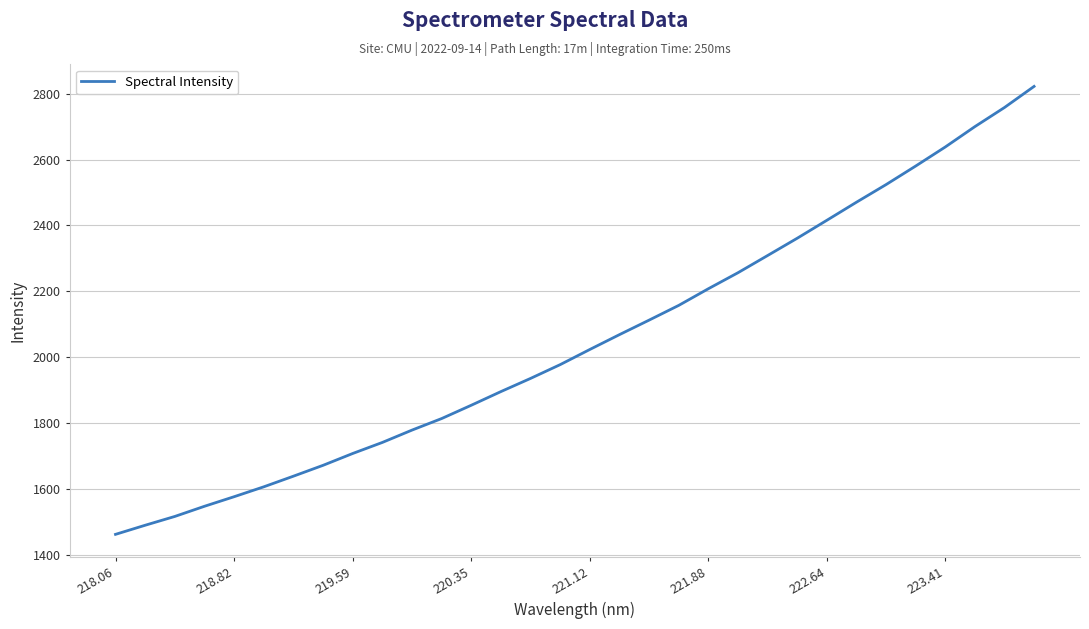

What is the greatest value displayed?

2822.3